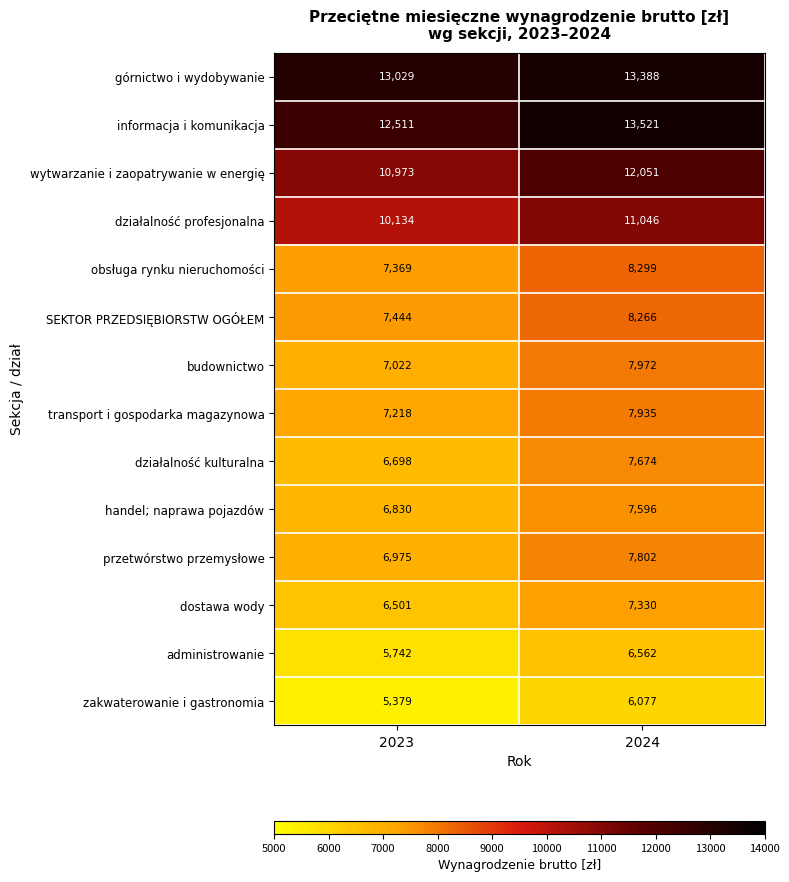

Reading left to right, what are all the values shown in this chart?

górnictwo i wydobywanie: 2023=13029	2024=13388
informacja i komunikacja: 2023=12511	2024=13521
wytwarzanie i zaopatrywanie w energię: 2023=10973	2024=12051
działalność profesjonalna: 2023=10134	2024=11046
obsługa rynku nieruchomości: 2023=7369	2024=8299
SEKTOR PRZEDSIĘBIORSTW OGÓŁEM: 2023=7444	2024=8266
budownictwo: 2023=7022	2024=7972
transport i gospodarka magazynowa: 2023=7218	2024=7935
działalność kulturalna: 2023=6698	2024=7674
handel; naprawa pojazdów: 2023=6830	2024=7596
przetwórstwo przemysłowe: 2023=6975	2024=7802
dostawa wody: 2023=6501	2024=7330
administrowanie: 2023=5742	2024=6562
zakwaterowanie i gastronomia: 2023=5379	2024=6077